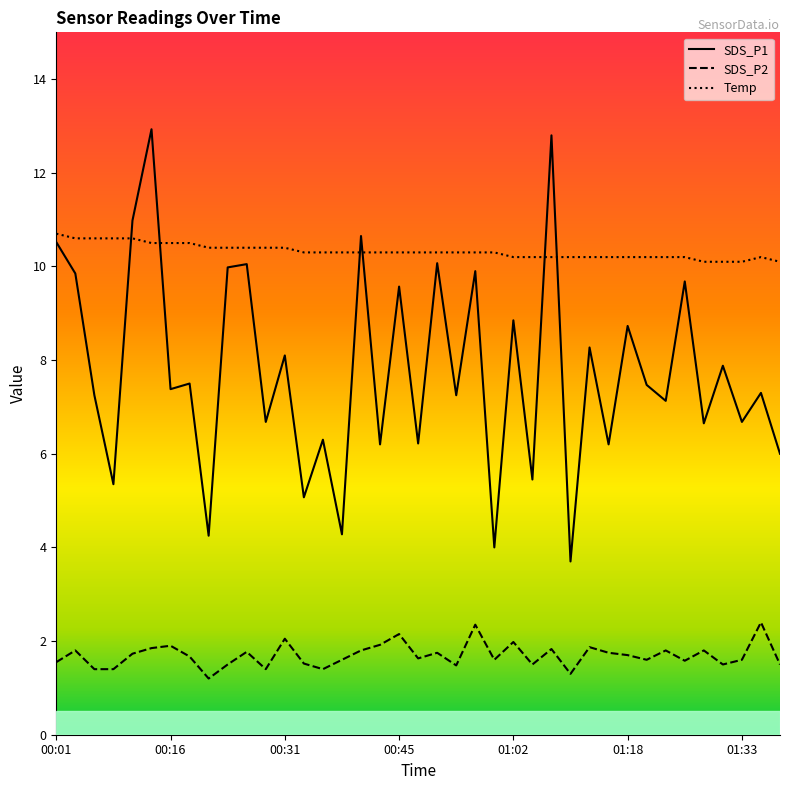

What position from the right is 01:33?

3